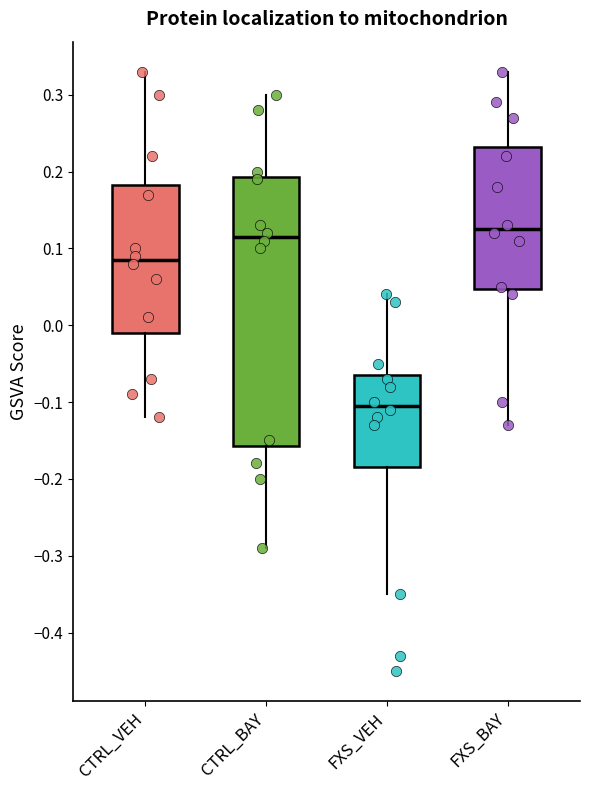

Which box's median line is the lowest?

FXS_VEH